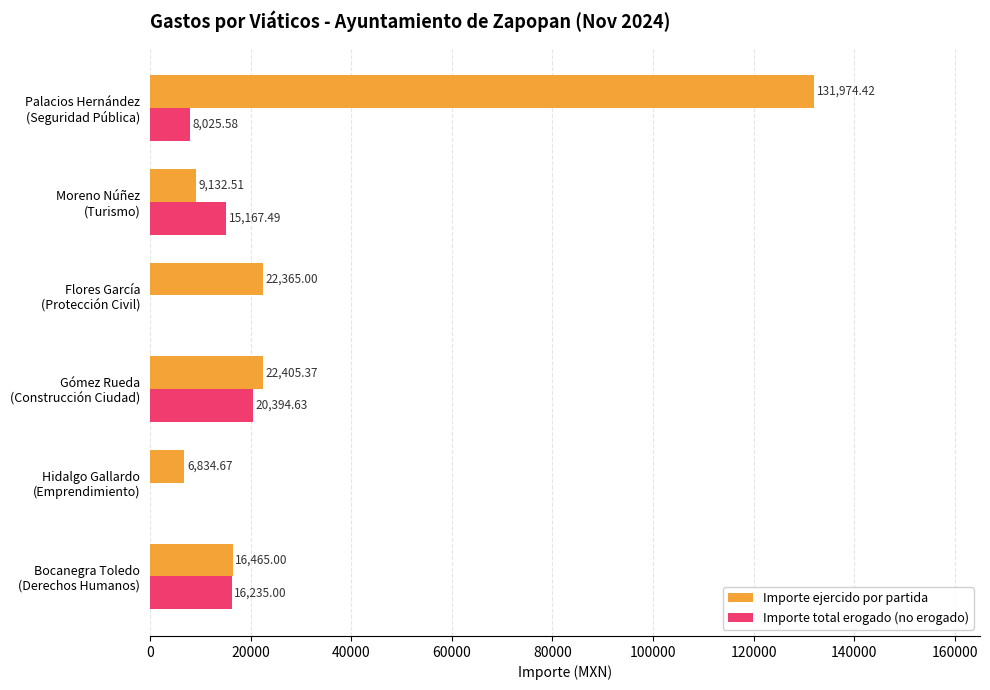

Which series has the largest total across all categories?

Importe ejercido por partida